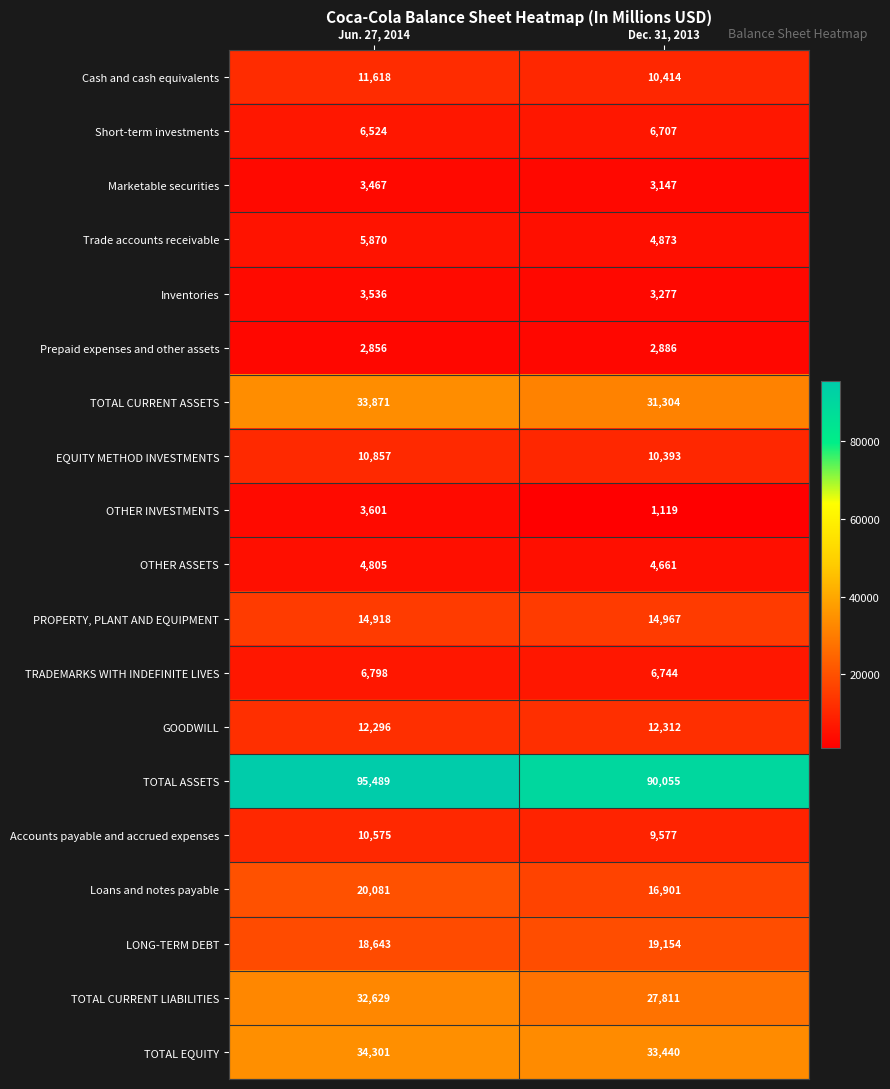

What is the difference between the PROPERTY, PLANT AND EQUIPMENT values at Dec. 31, 2013 and Jun. 27, 2014?

49